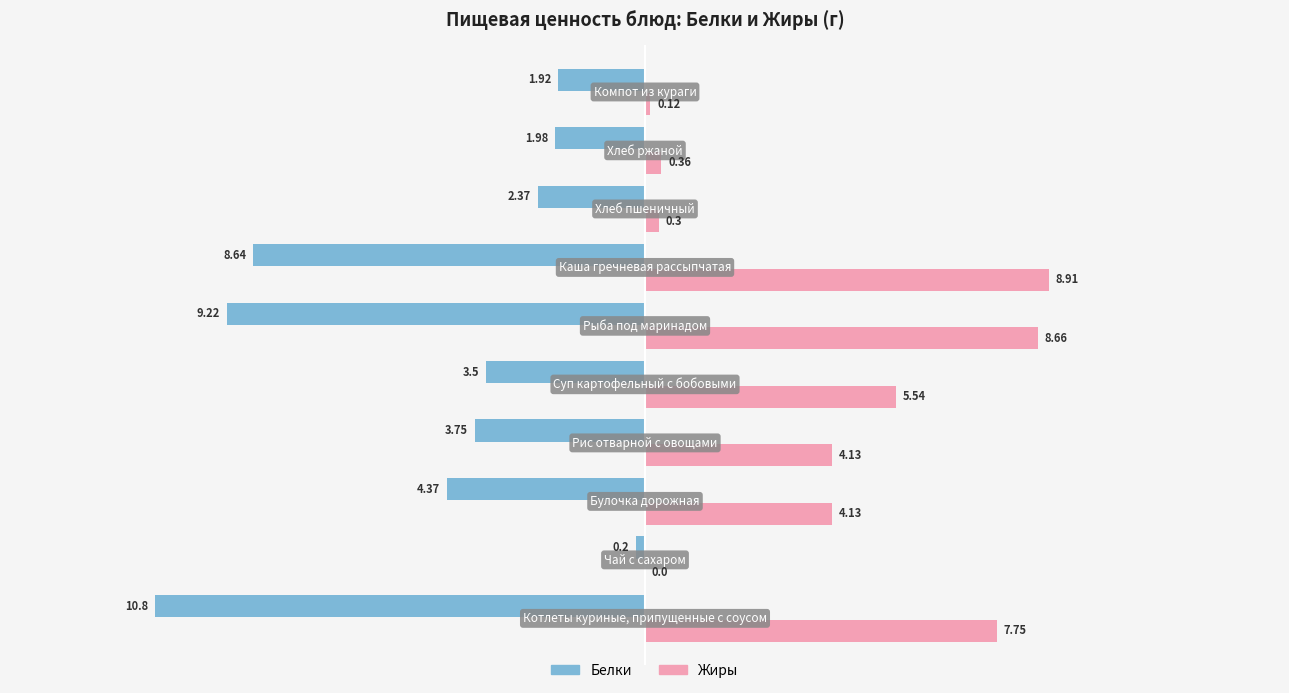

What are all the series names shown in the legend?

Белки, Жиры